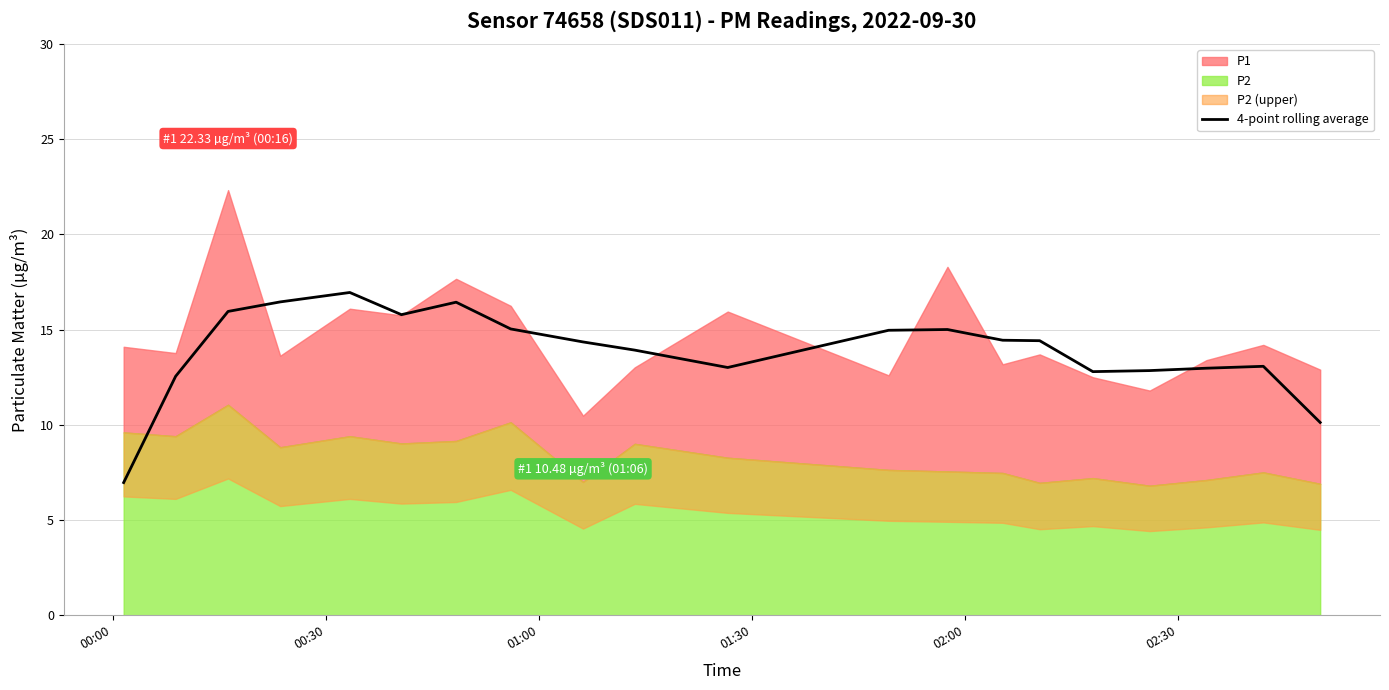

The chart shows a value of 13.0 at 10. True or false?

True